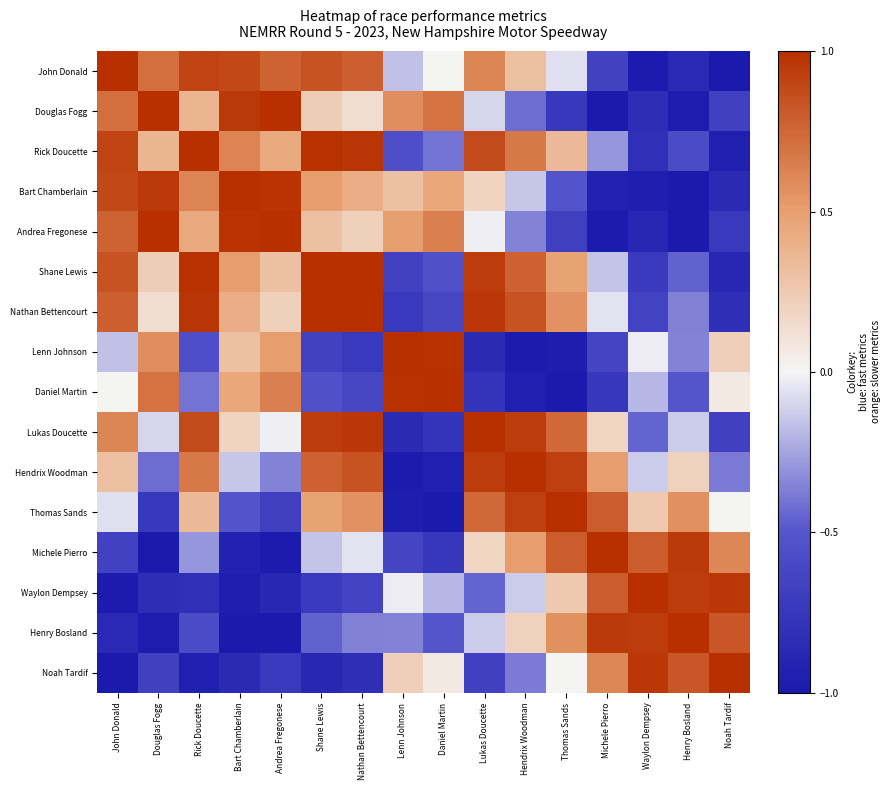

At how many categories does at least one series exceed 0?

16